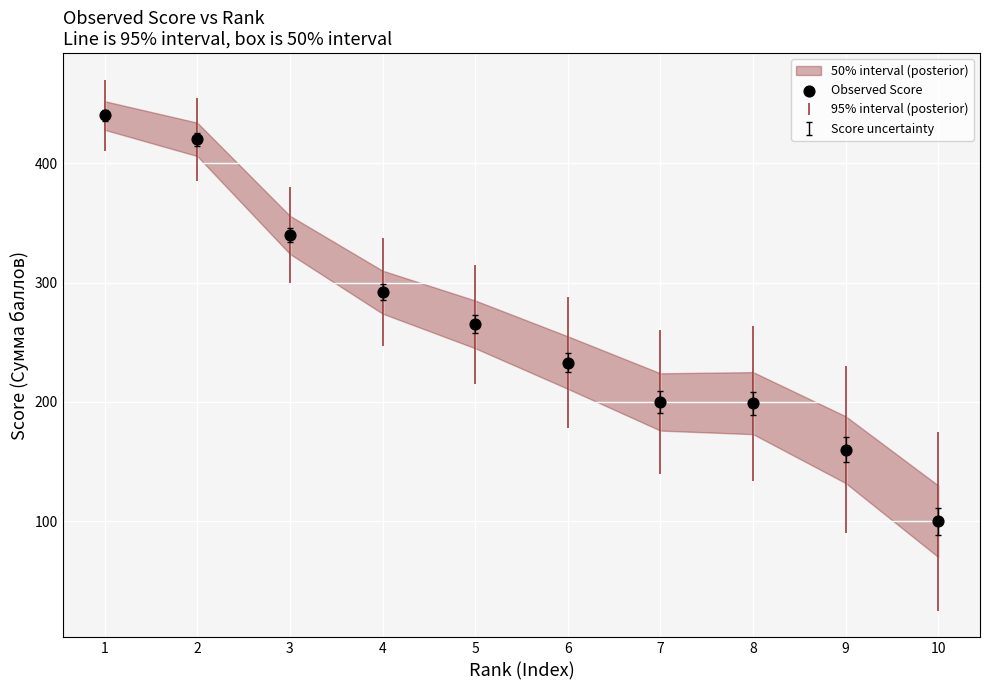

What Y value in the scatter plot is closest to 270?

265